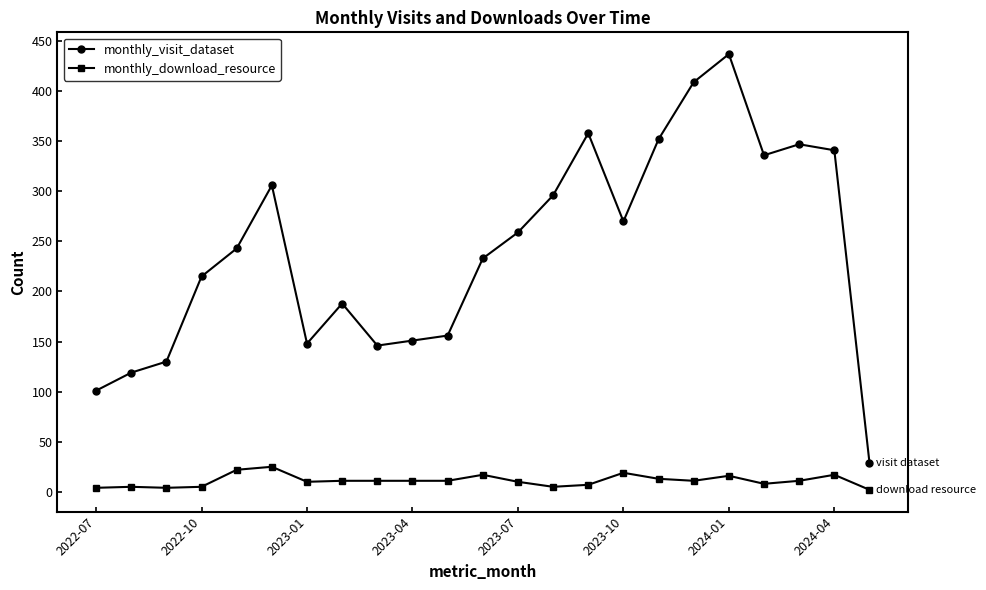

True or false: monthly_download_resource has more than 0 interior local peaks.

True